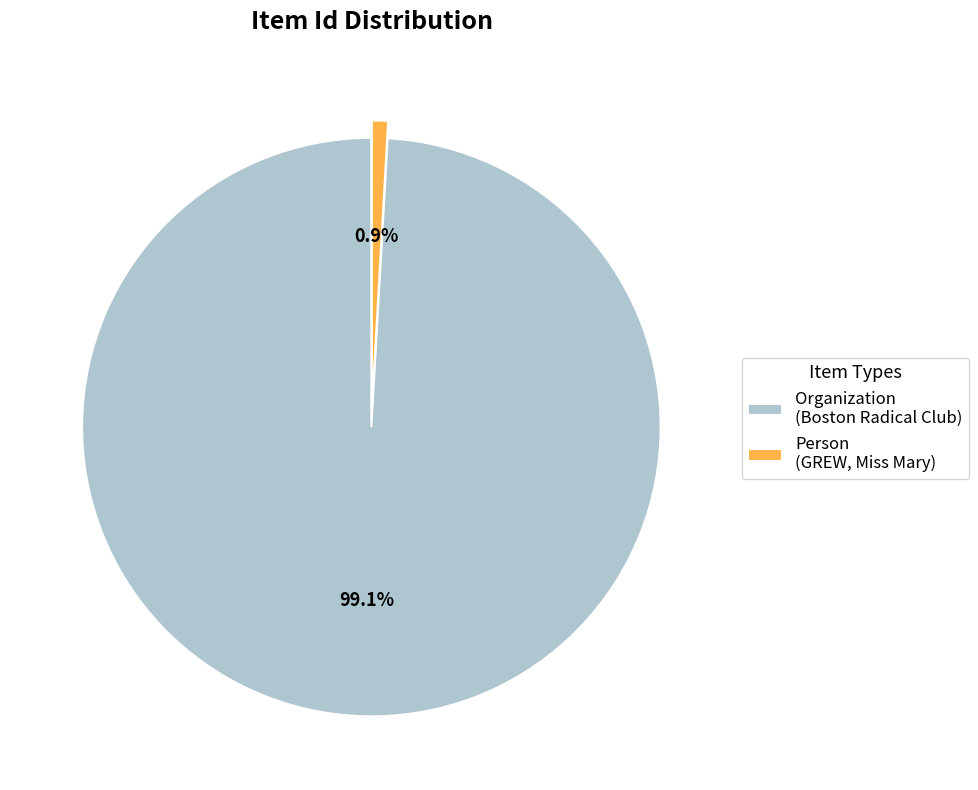

What is the smallest slice in the pie chart?

Person (GREW, Miss Mary)